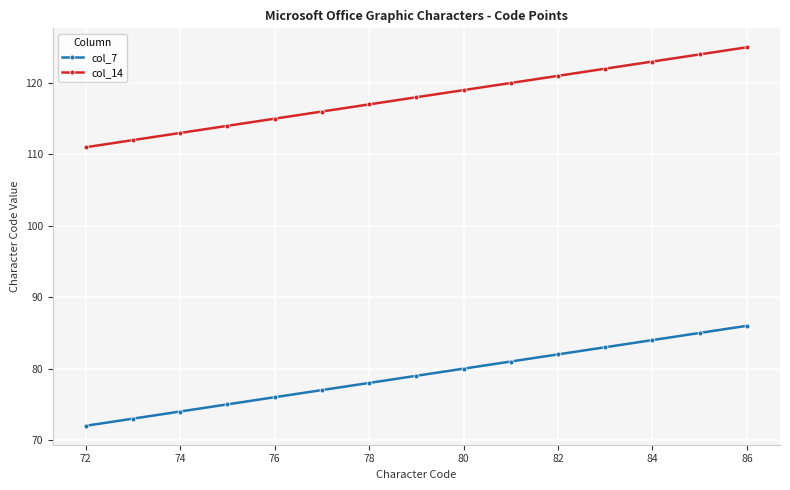

True or false: col_7 and col_14 cross at least once.

False